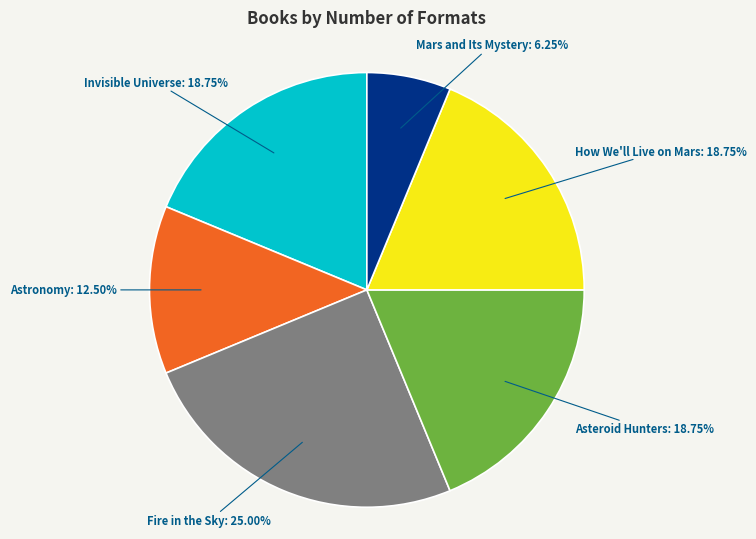

Does any single category account for the majority?

No